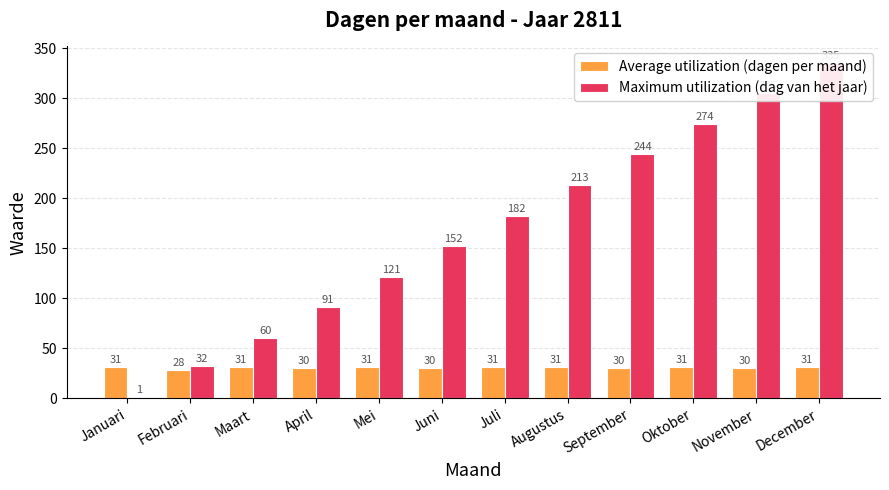

How many distinct data groups are displayed?

2